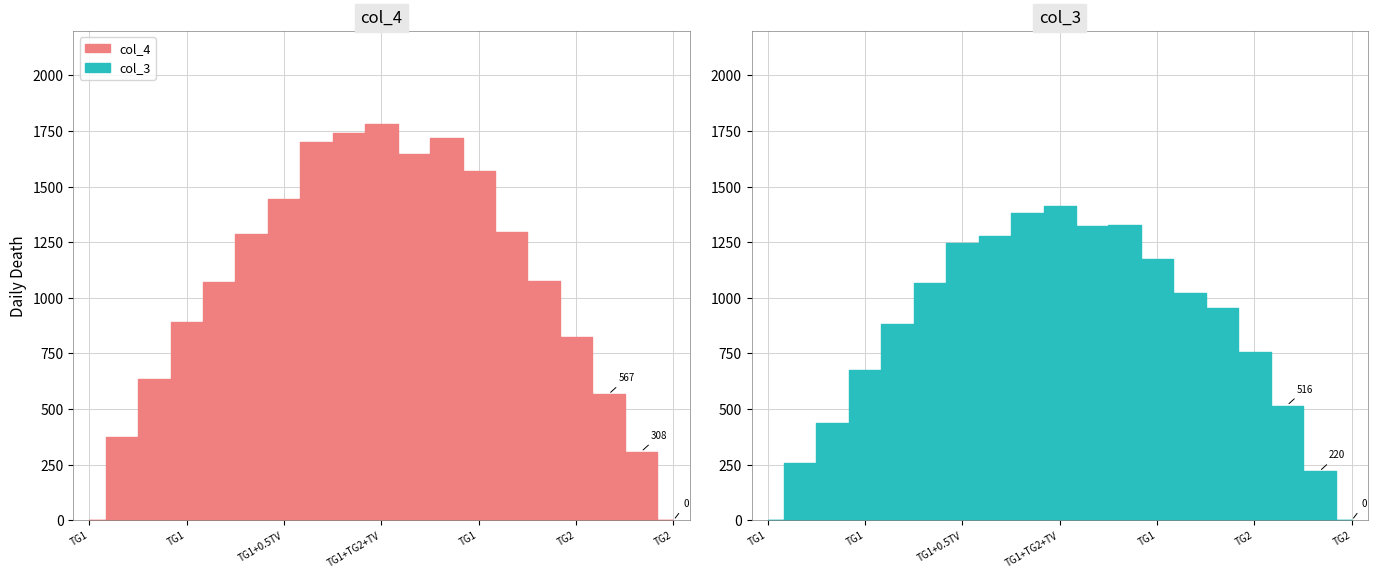

Rank the series at TG2 from highest to lowest value.

col_4, col_3